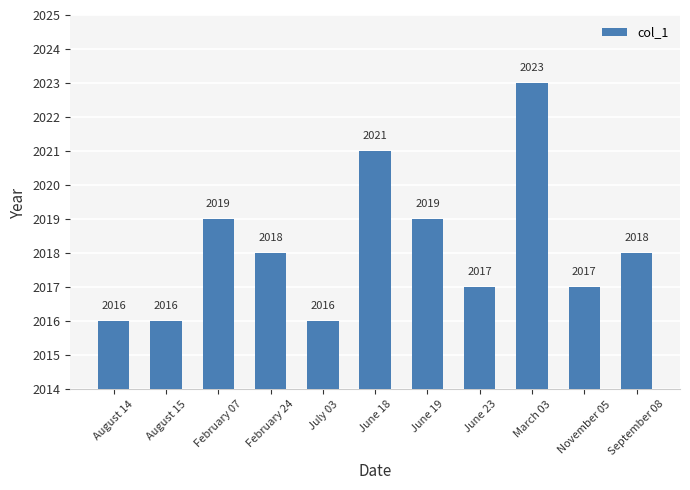

What is the sum of all values?

22200